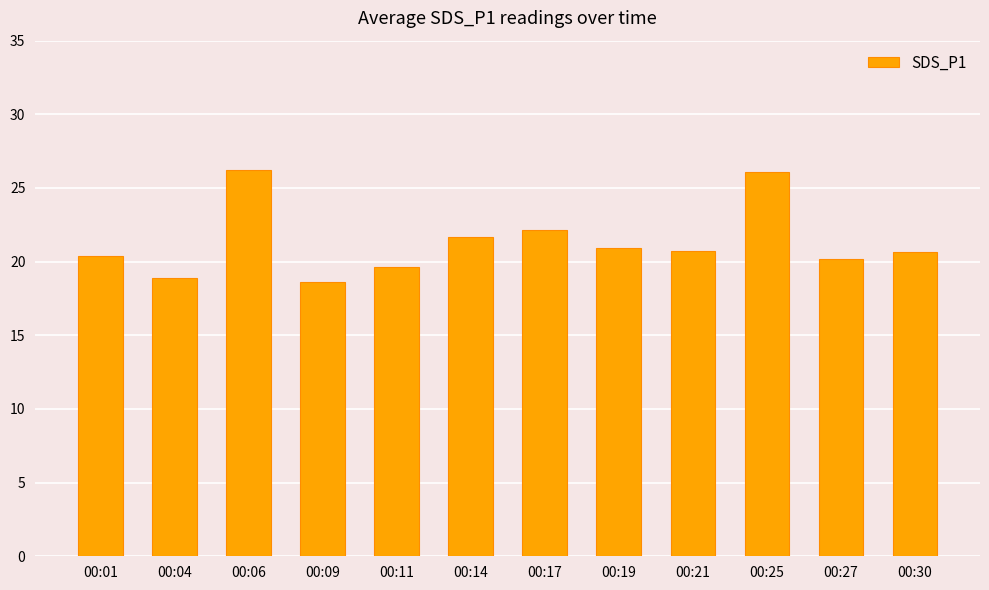

True or false: the data shows 26.2 at 00:06.

True